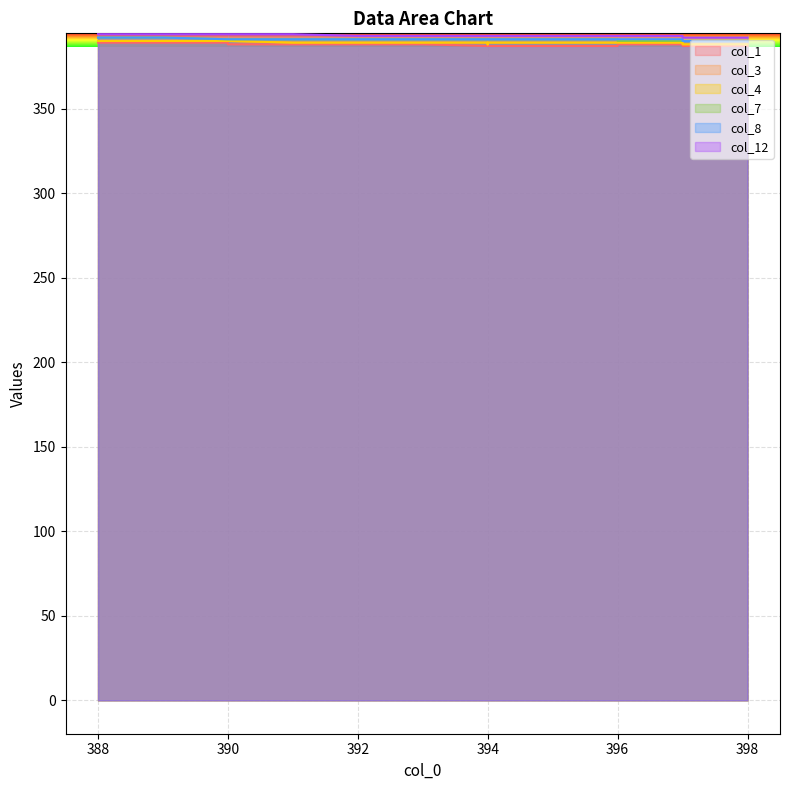

Between 389 and 389, which series saw the biggest shift?

col_1